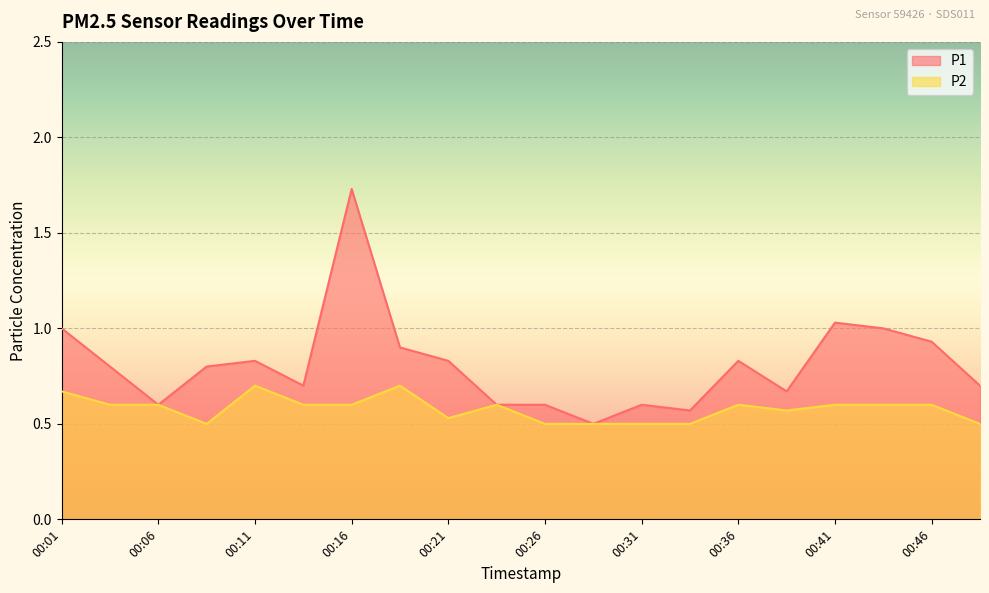

What value does the P2 series have at 00:09?

0.5